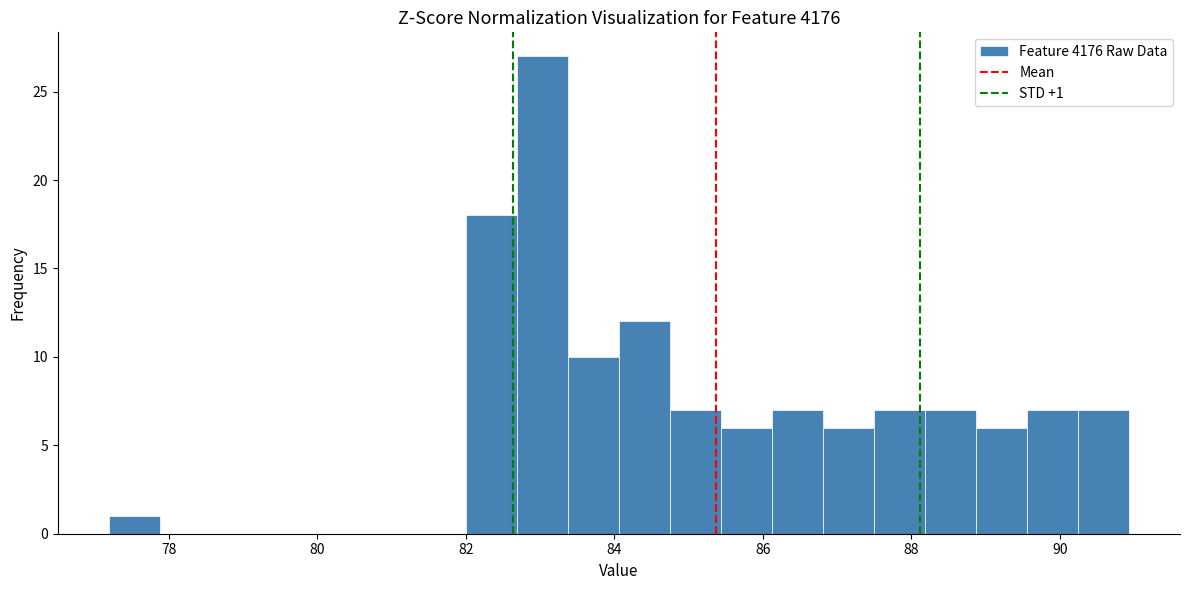

Around what value on the x-axis is the tallest bar? Give the approximate position of its centre, as read against the axis.

83.0